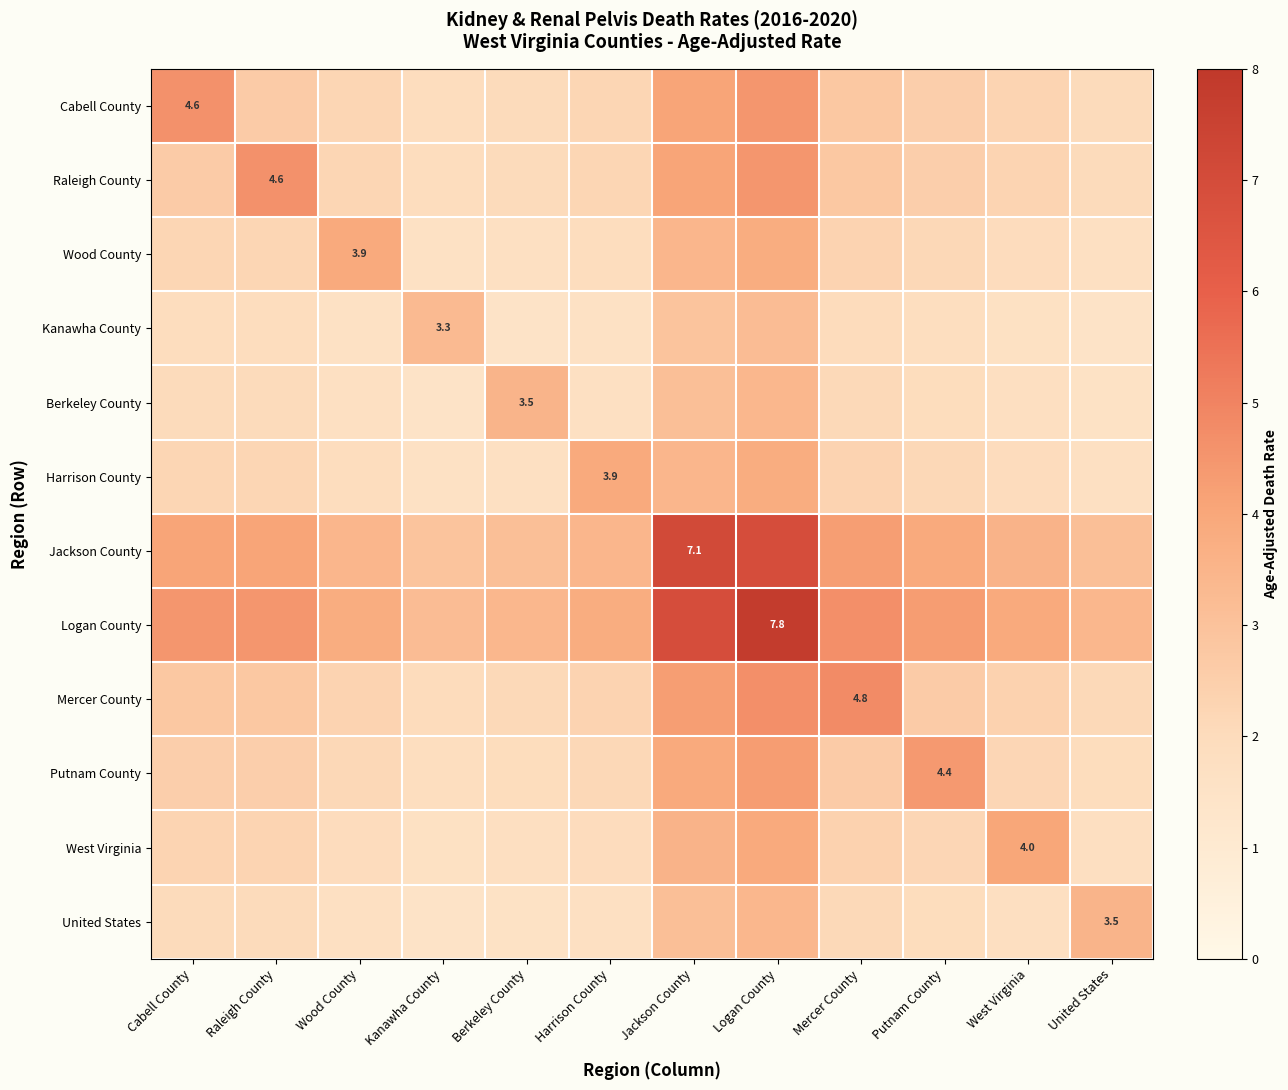

Rank the series at Logan County from lowest to highest value.

Kanawha County, Berkeley County, United States, Wood County, Harrison County, West Virginia, Putnam County, Cabell County, Raleigh County, Mercer County, Jackson County, Logan County